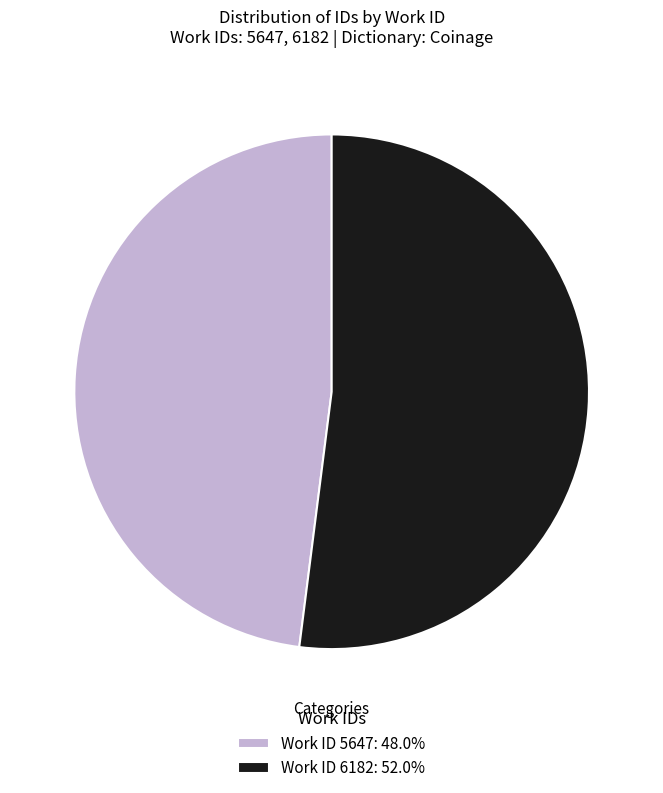

Is the sum of Work ID 6182: 52.0% and Work ID 5647: 48.0% greater than half?

Yes